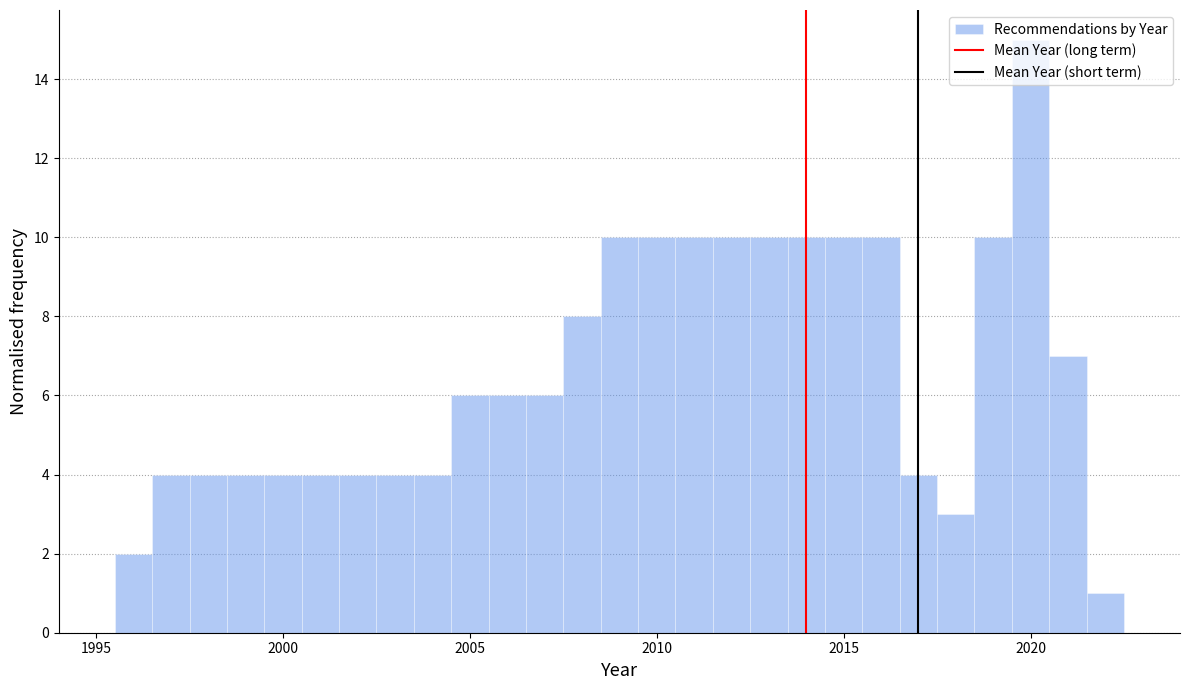

Read against the x-axis, roughly where is the centre of the tallest bar?

2020.0